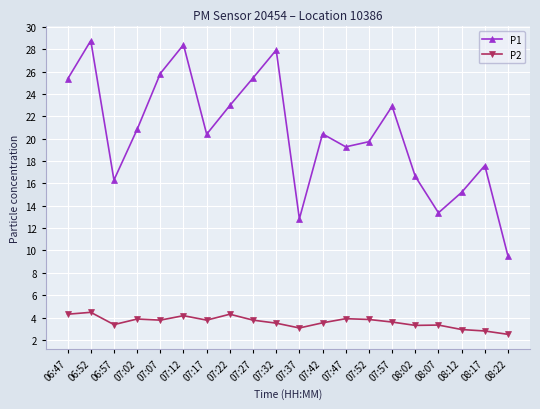

True or false: P2 and P1 cross at least once.

False